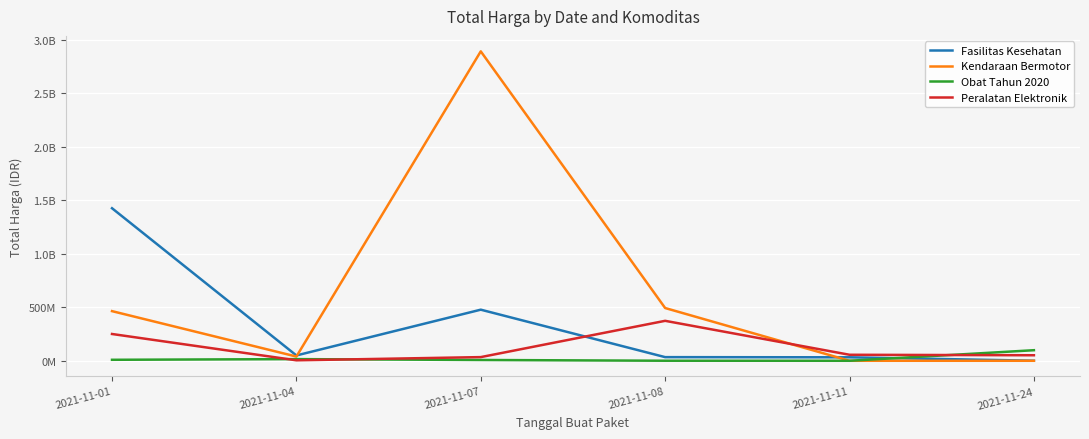

What are all the series names shown in the legend?

Fasilitas Kesehatan, Kendaraan Bermotor, Obat Tahun 2020, Peralatan Elektronik